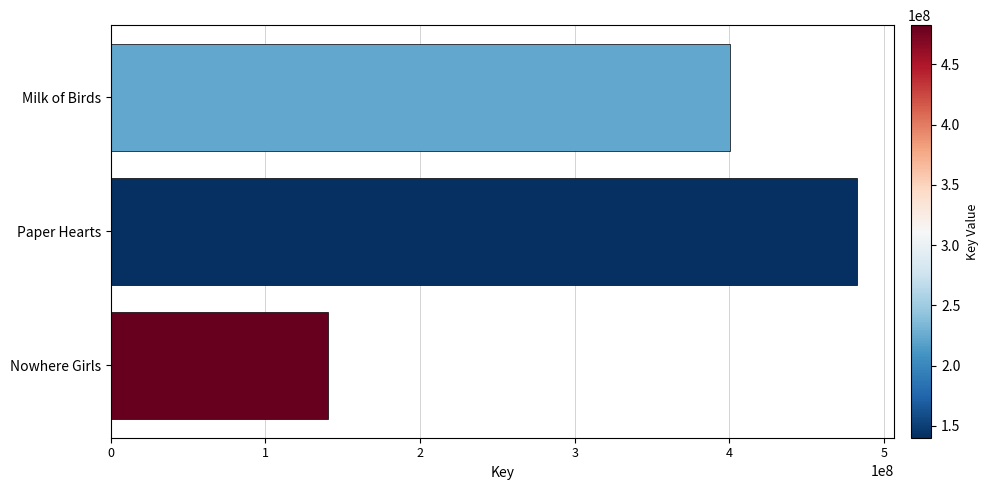

Rank the categories by value from lowest to highest.

Nowhere Girls, Milk of Birds, Paper Hearts